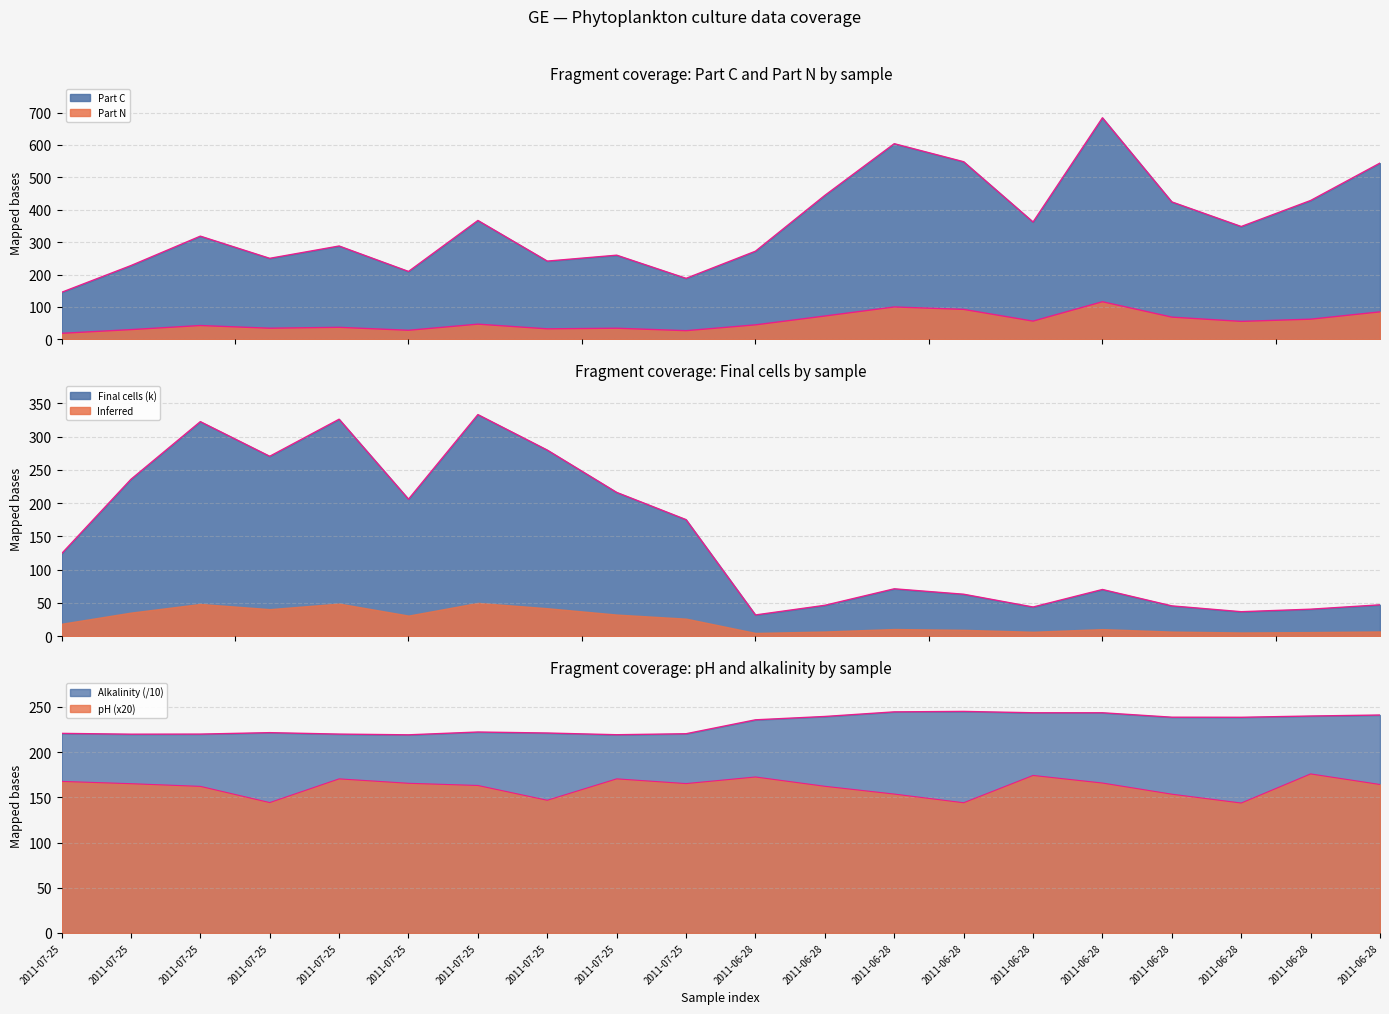

What is the label of the 5th point from the left?

2011-07-25